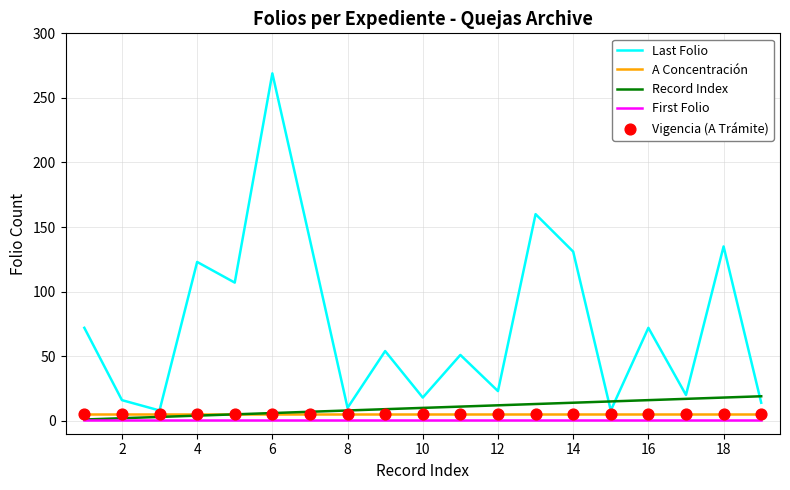

Which series has the largest total across all categories?

Last Folio